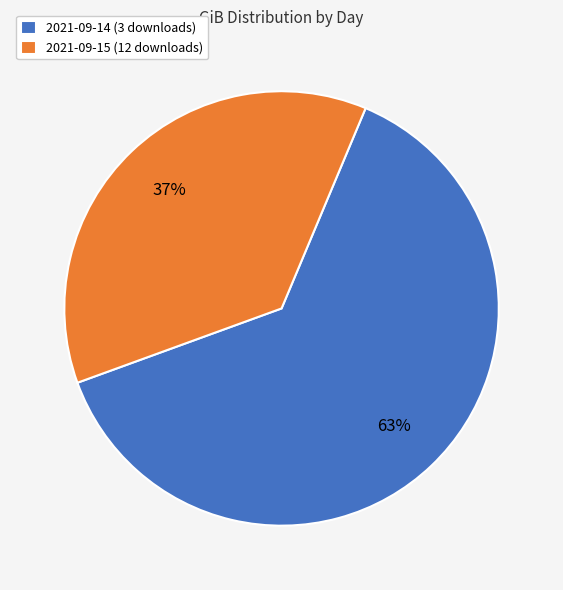

To the nearest percent, what portion does 2021-09-15 (12 downloads) represent?

37%